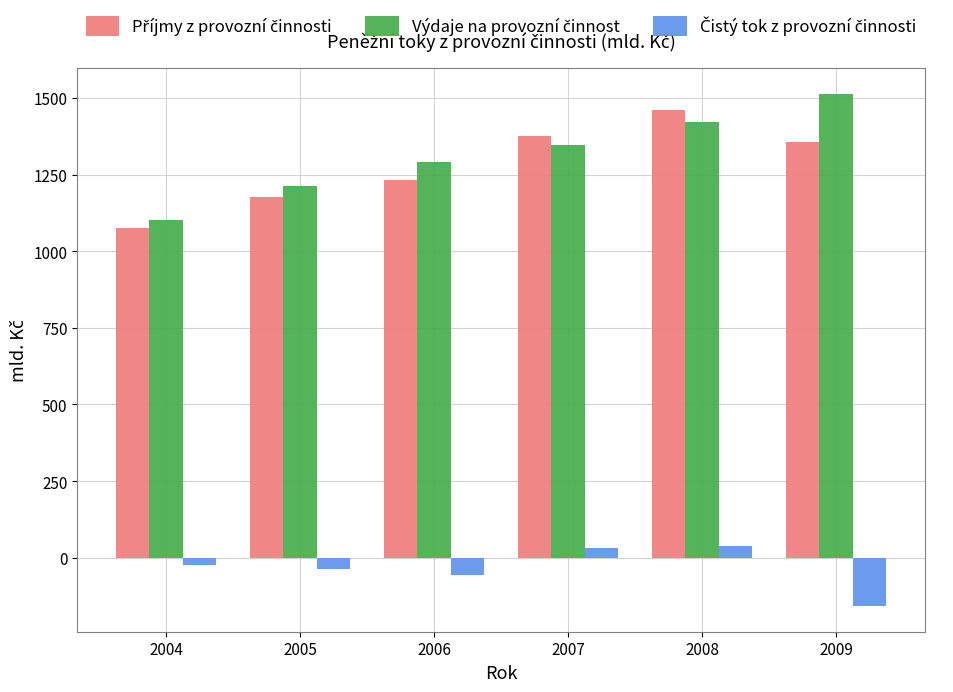

What is the spread (max minus min) of values at 2009?

1671.2